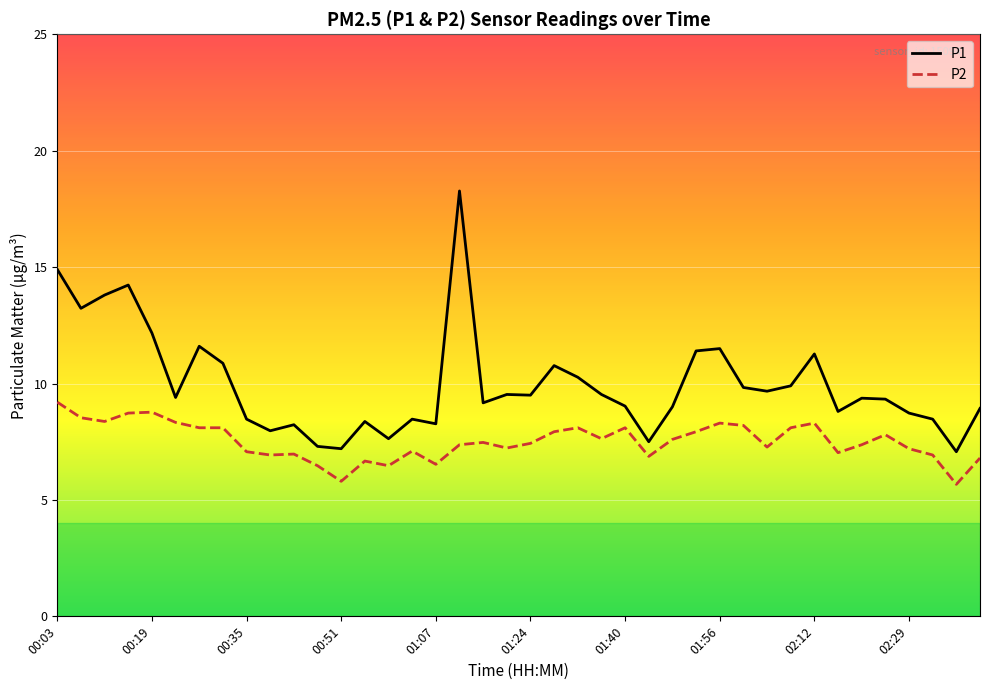

Does the chart display data point markers on the line(s)?

No